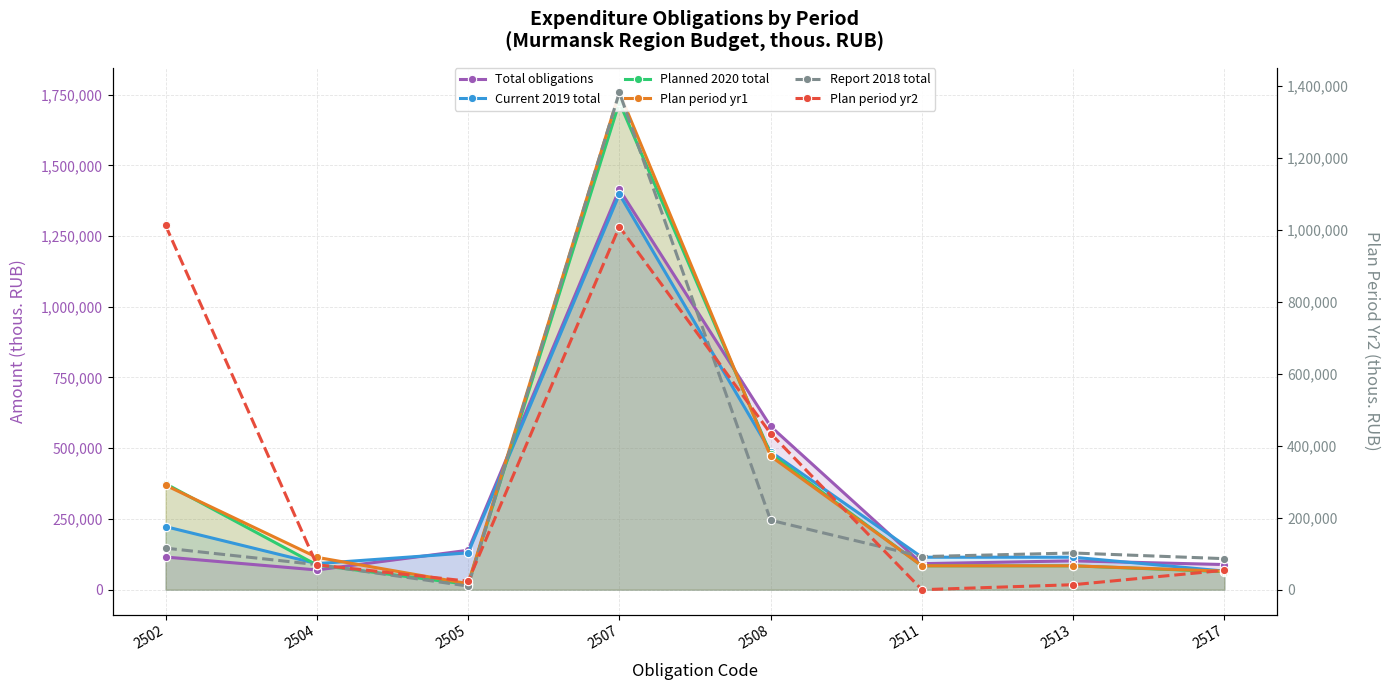

Reading left to right, list all the values displayed in this chart.

Total obligations: 2502=115440.3	2504=69707.4	2505=139353.8	2507=1414780.2	2508=577082.7	2511=91936.9	2513=101936.8	2517=88838.4
Current 2019 total: 2502=222875.1	2504=92095.8	2505=130151.8	2507=1397942.2	2508=487578.1	2511=114784.7	2513=114784.6	2517=65664.3
Planned 2020 total: 2502=374581.5	2504=87358.5	2505=18686.4	2507=1722810.4	2508=479101.1	2511=84359.4	2513=84359.3	2517=63895.7
Plan period yr1: 2502=369201.6	2504=114438.5	2505=21184.3	2507=1757424.5	2508=472029.3	2511=84359.4	2513=84359.3	2517=65224.9
Report 2018 total: 2502=115440.3	2504=69630.2	2505=10073.1	2507=1381728.3	2508=192974.7	2511=91936.9	2513=101936.8	2517=86187.5
Plan period yr2: 2502=1012250.8	2504=69140.7	2505=23600.0	2507=1008612.7	2508=433982.4	2511=0.0	2513=13815.5	2517=53853.5